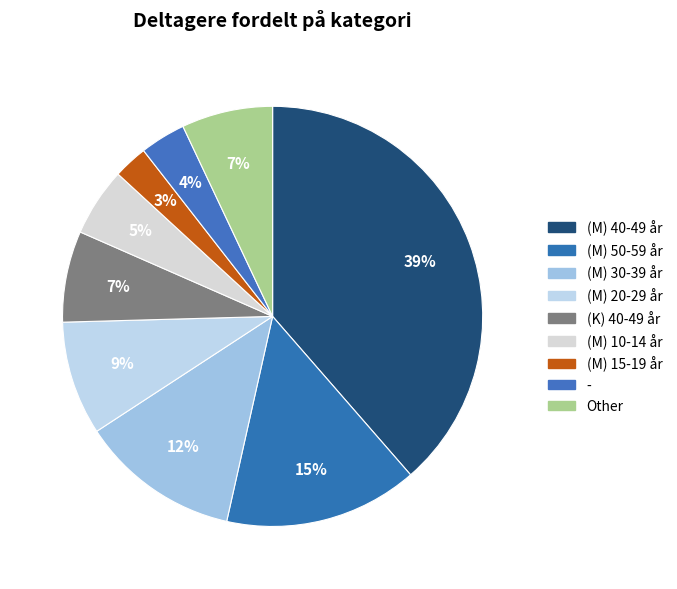

How many segments does this pie chart have?

9